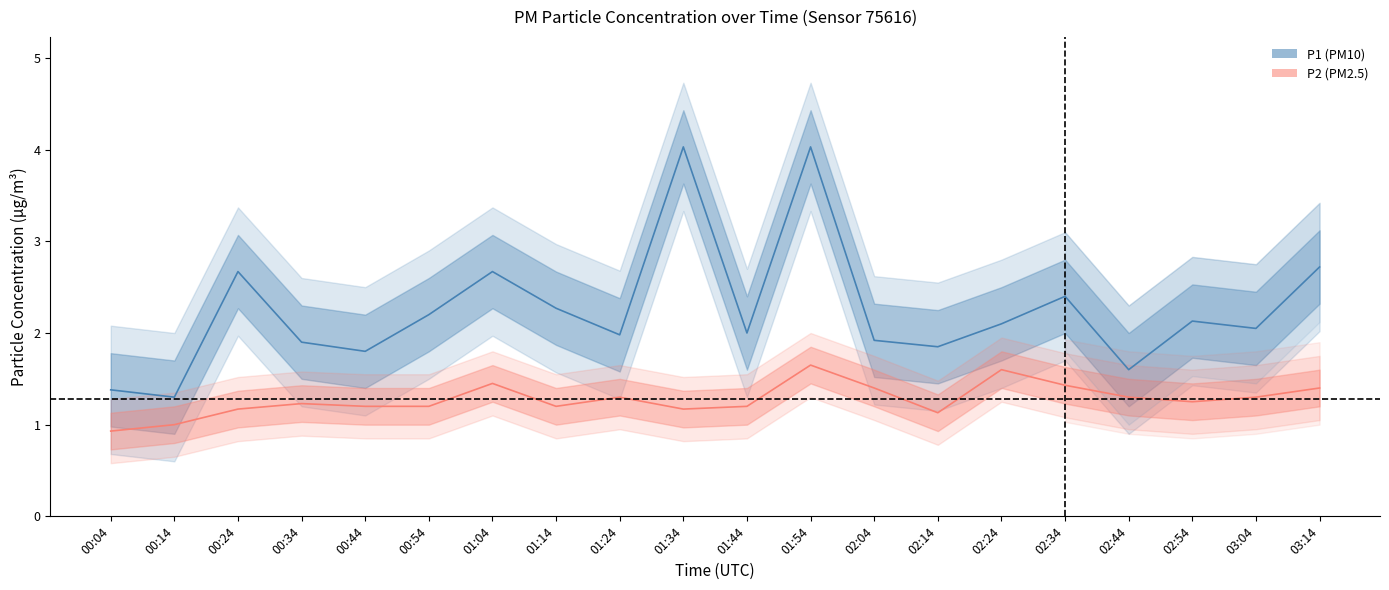

How many data points in P1 are less than 2?

8